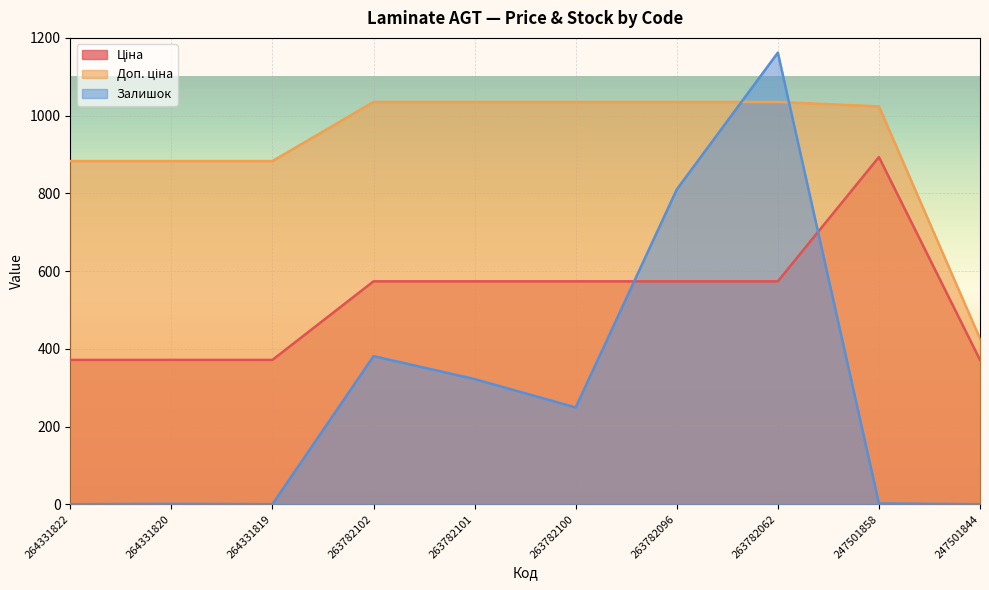

What is the difference between the Доп. ціна values at 264331819 and 263782100?

152.1